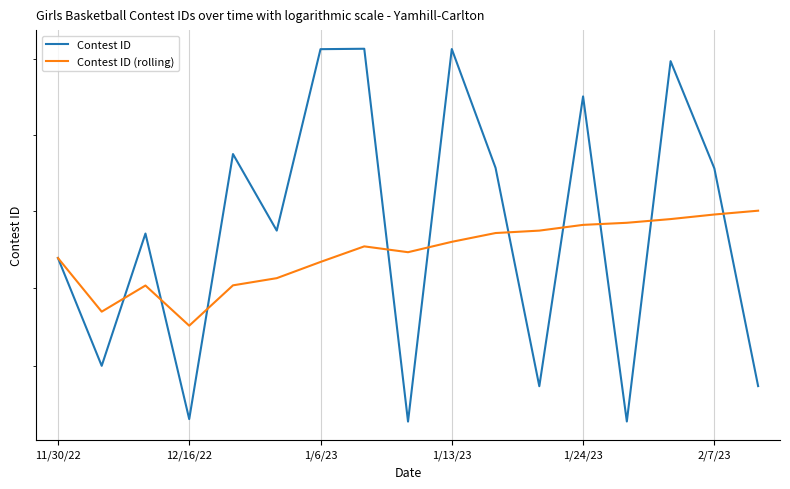

Rank the series at 1/24/23 from lowest to highest value.

Contest ID (rolling), Contest ID